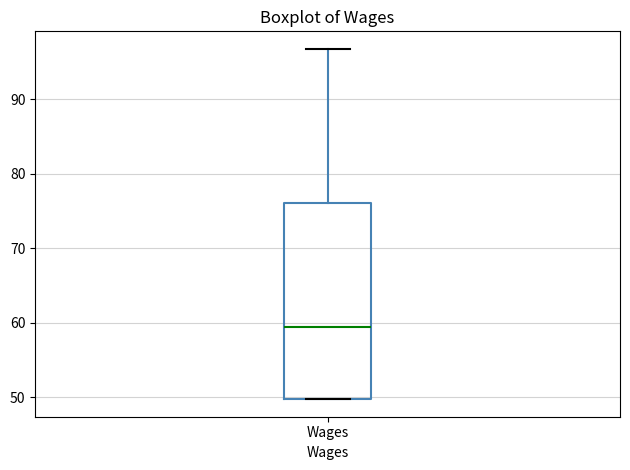

Transcribe this box plot: give where the median line is, the range the box spans, and where the two whiskers end, as read against the y-axis. The values are not printed on the chart, so give them approximately, as read against the axis.

median 59, box 50 to 76, whiskers 50 to 97